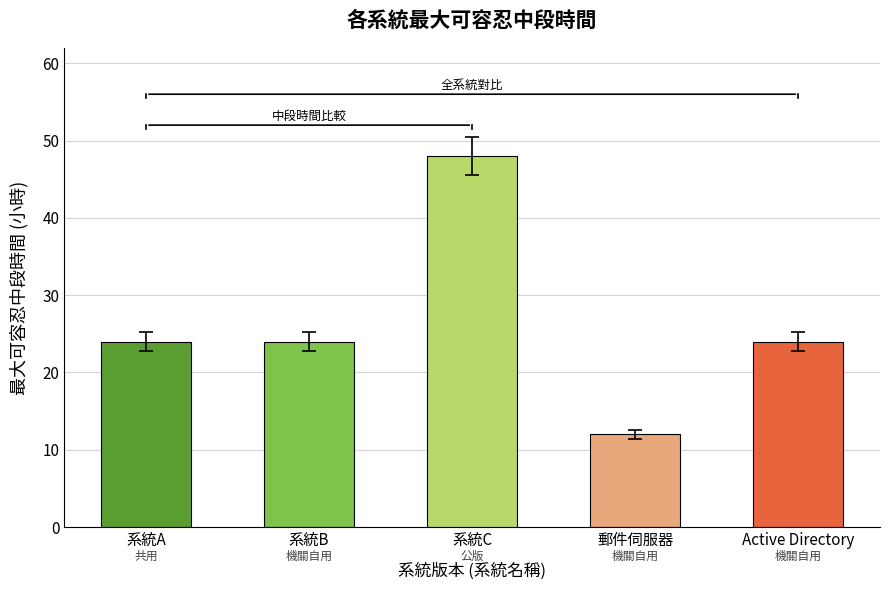

What is the difference between the maximum and minimum values?

36